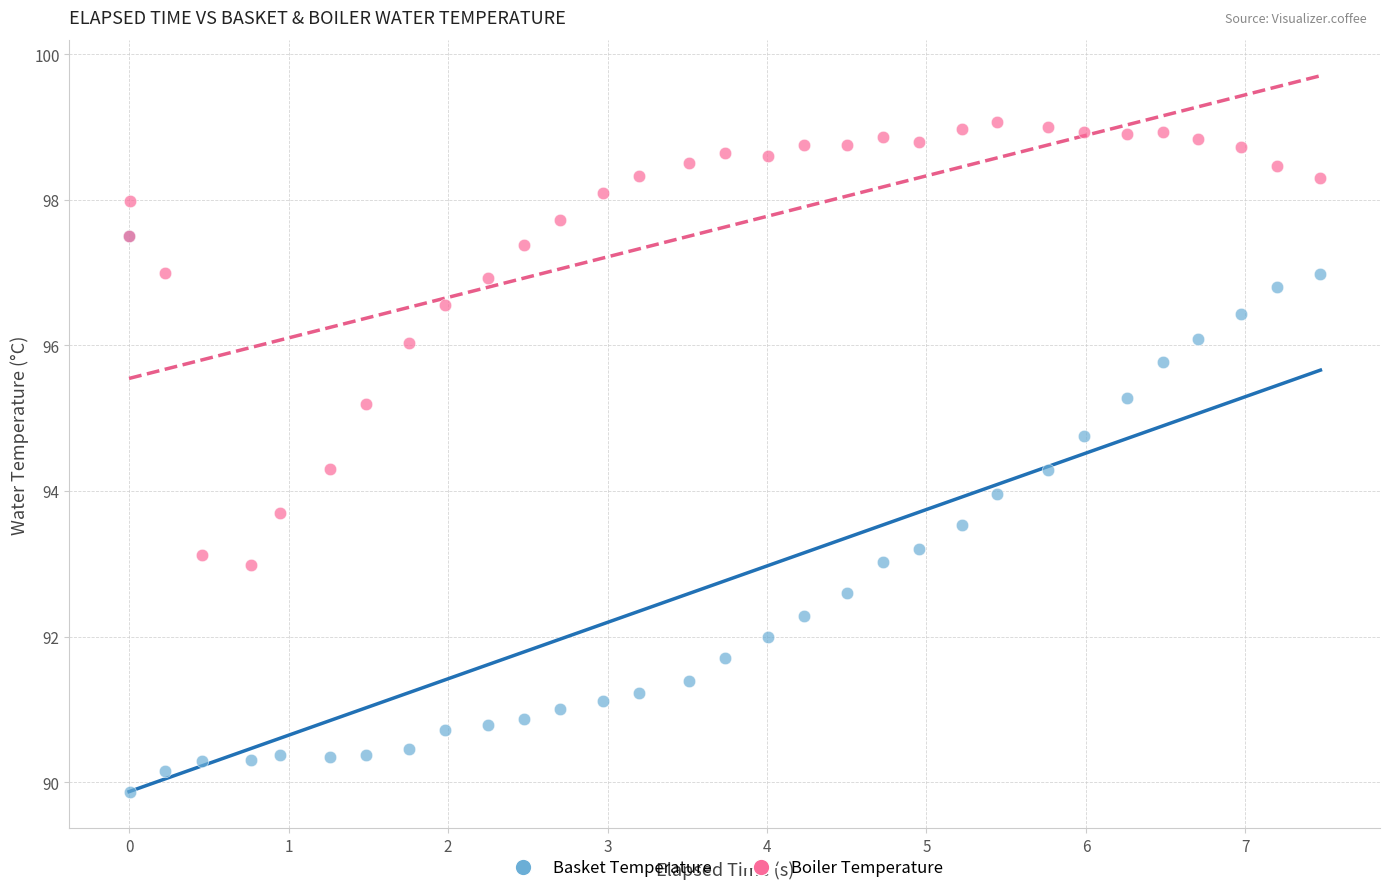

What are all the series names shown in the legend?

Basket Temperature, Boiler Temperature